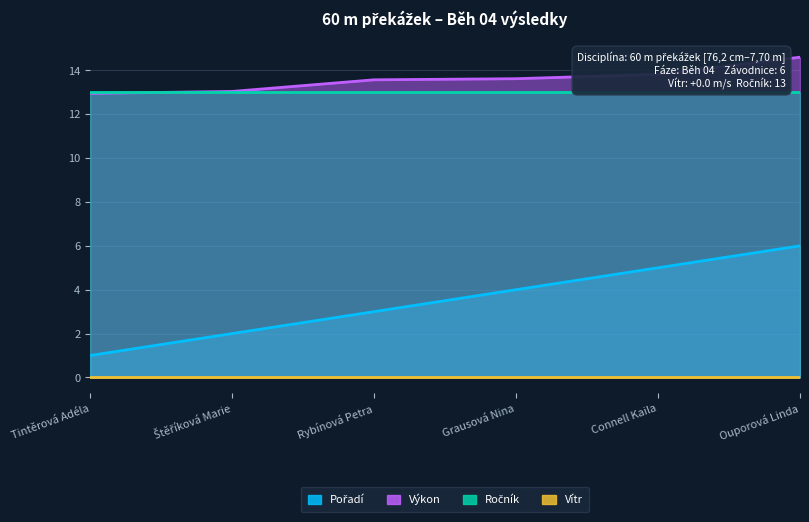

Which series has the largest range (max minus min)?

Pořadí